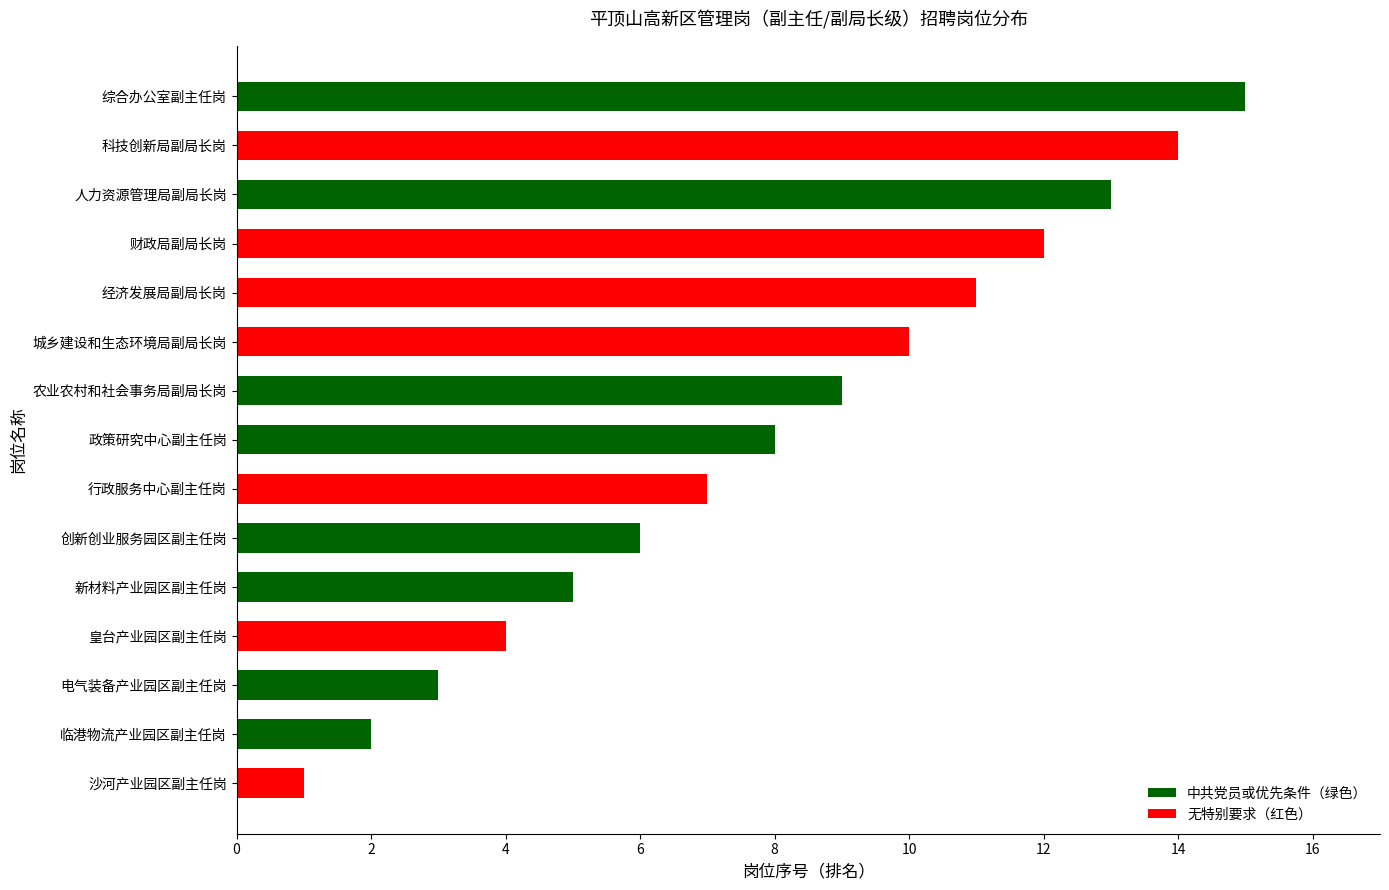

What is the label of the 12th bar from the top?

皇台产业园区副主任岗